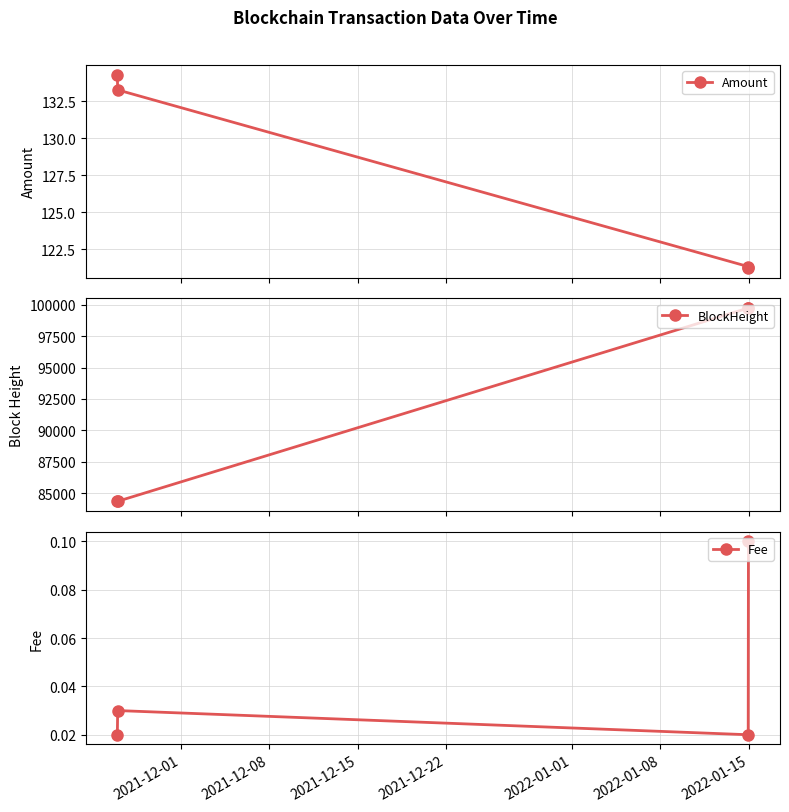

What is the value of the Amount point at the 1st from the left?

134.3